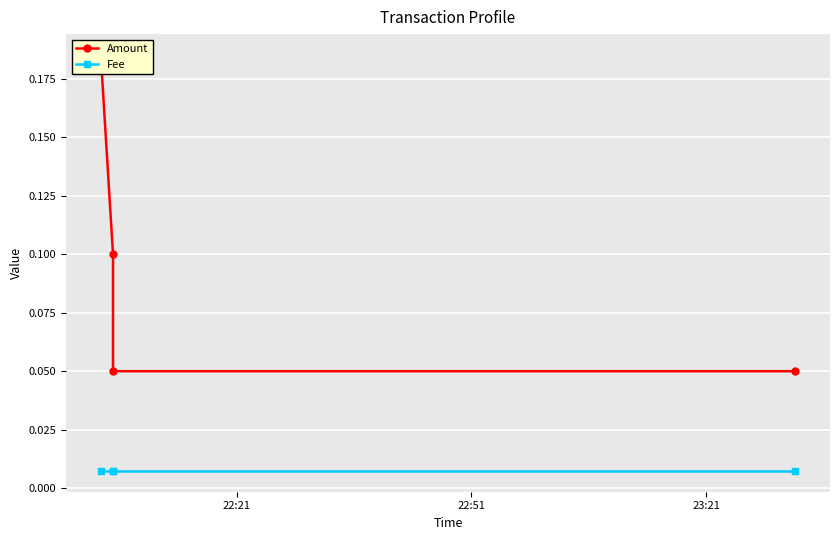

What position from the left is 23:21?

3